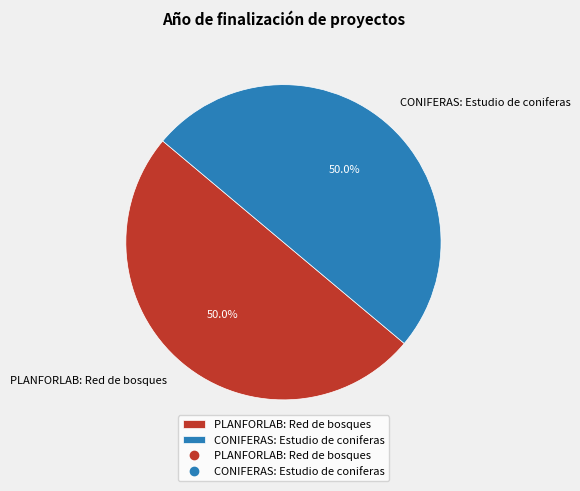

To the nearest percent, what portion does CONIFERAS: Estudio de coniferas represent?

50%